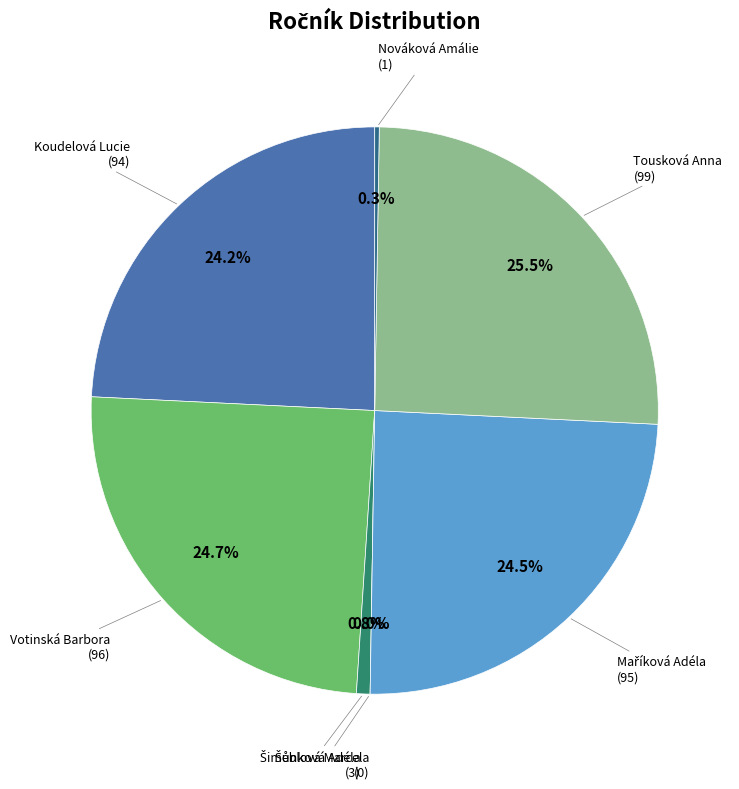

How many segments does this pie chart have?

7